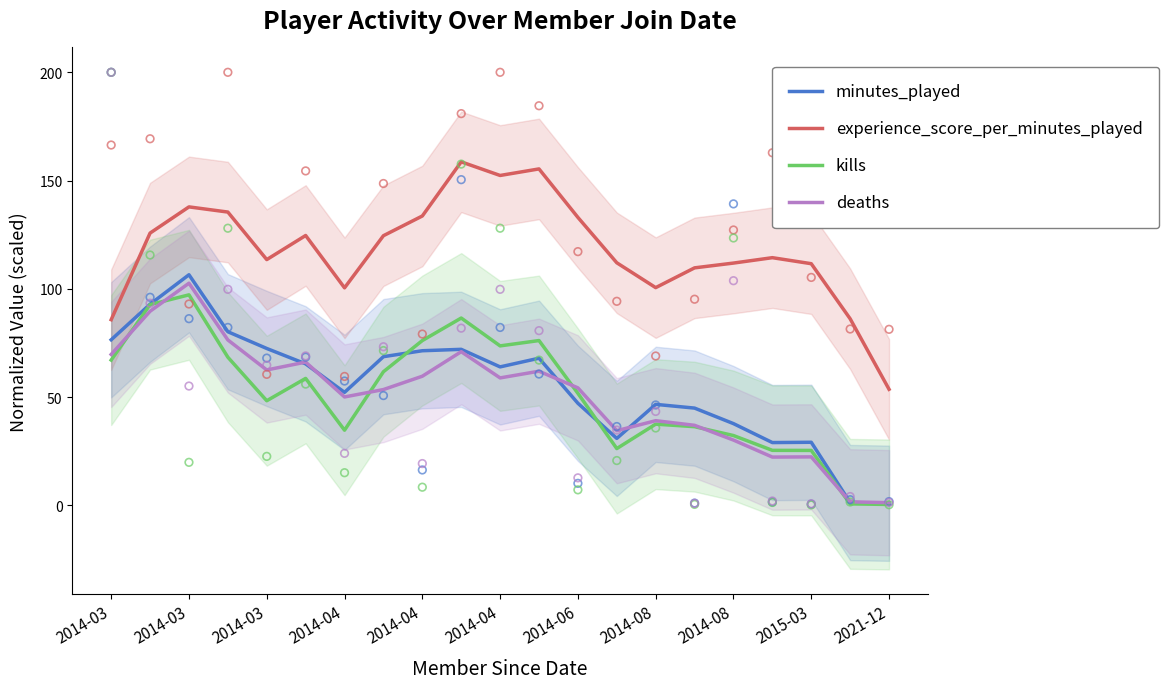

At which category is the sum across all series the highest?

2014-03